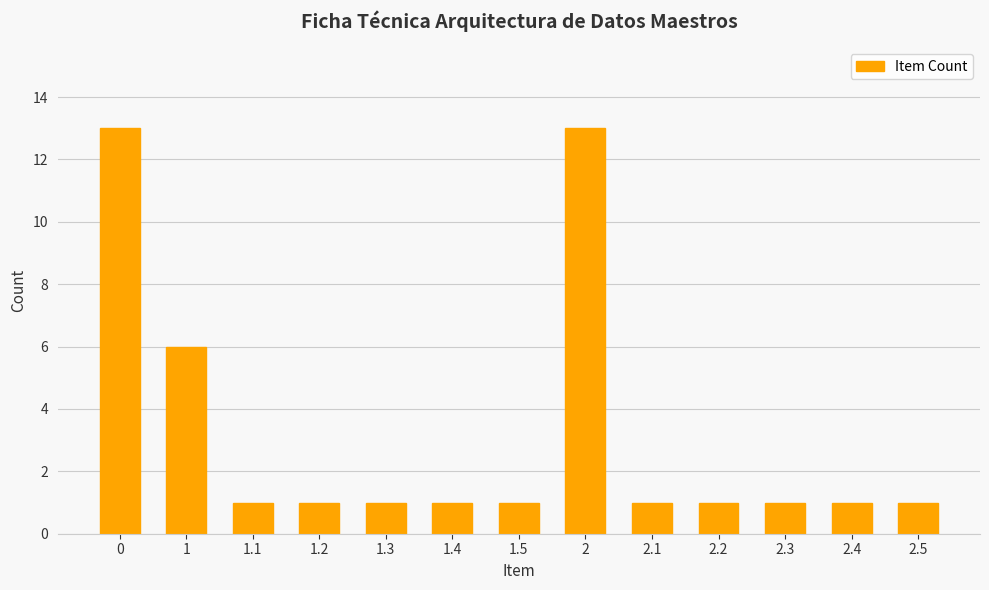

Is it true that the value at 2.2 is 2?

False